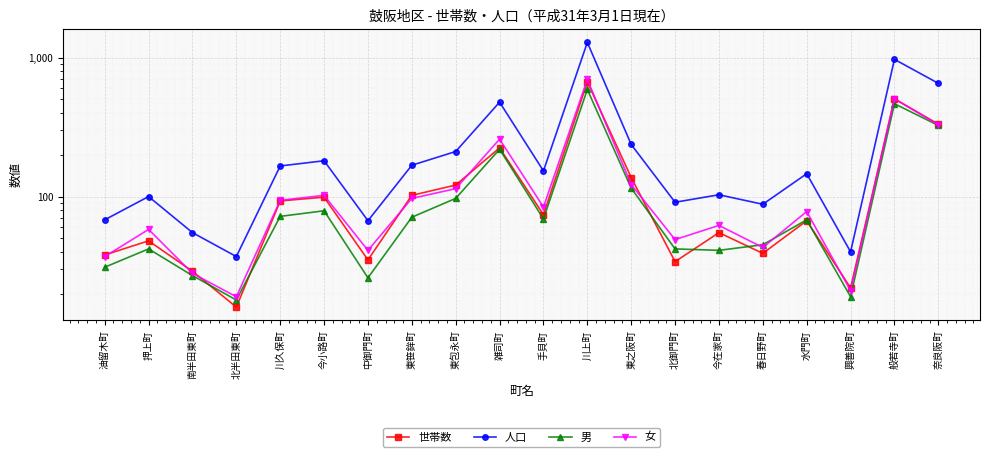

At which category is the sum across all series the highest?

川上町